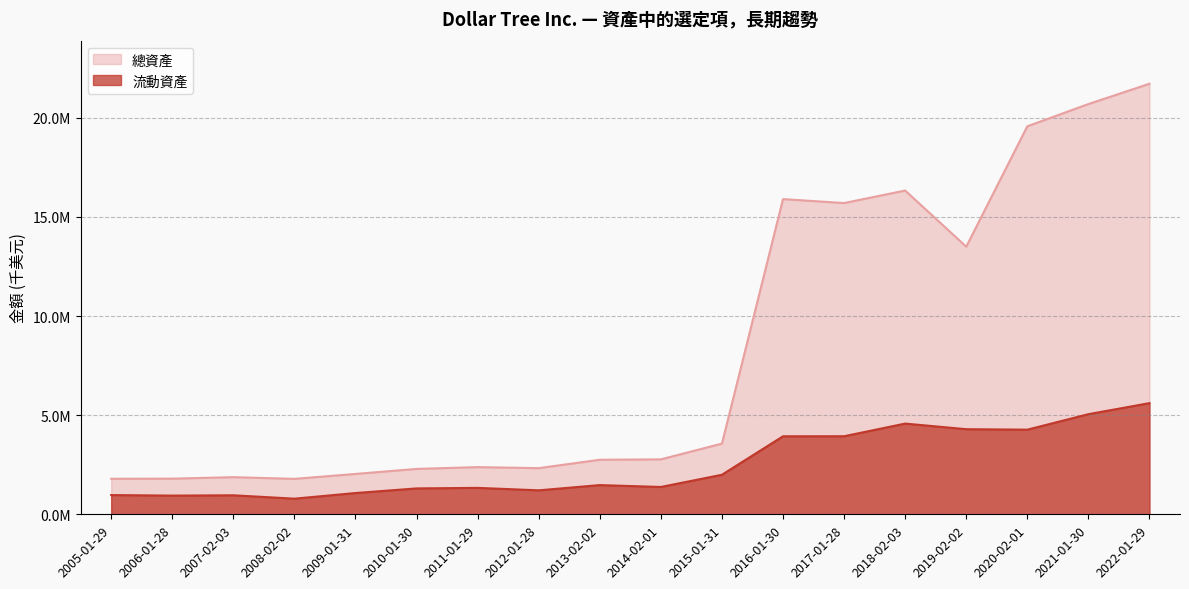

True or false: 流動資產 and 總資產 intersect in this chart.

False